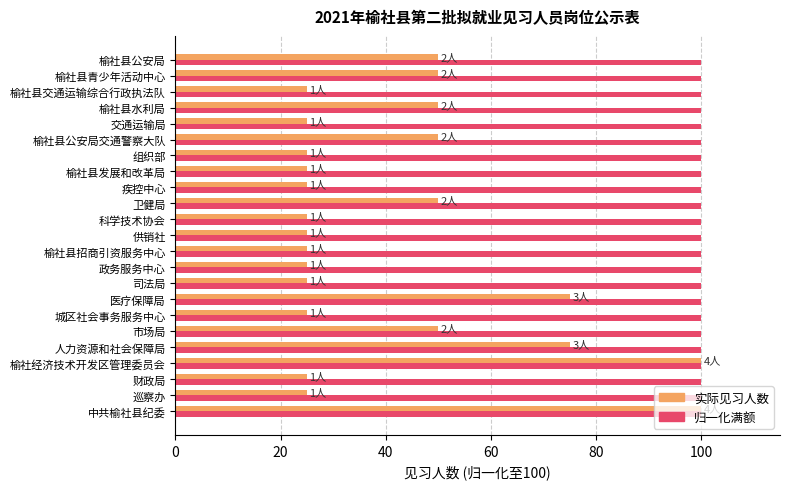

What is the total value across all series at 卫健局?

150